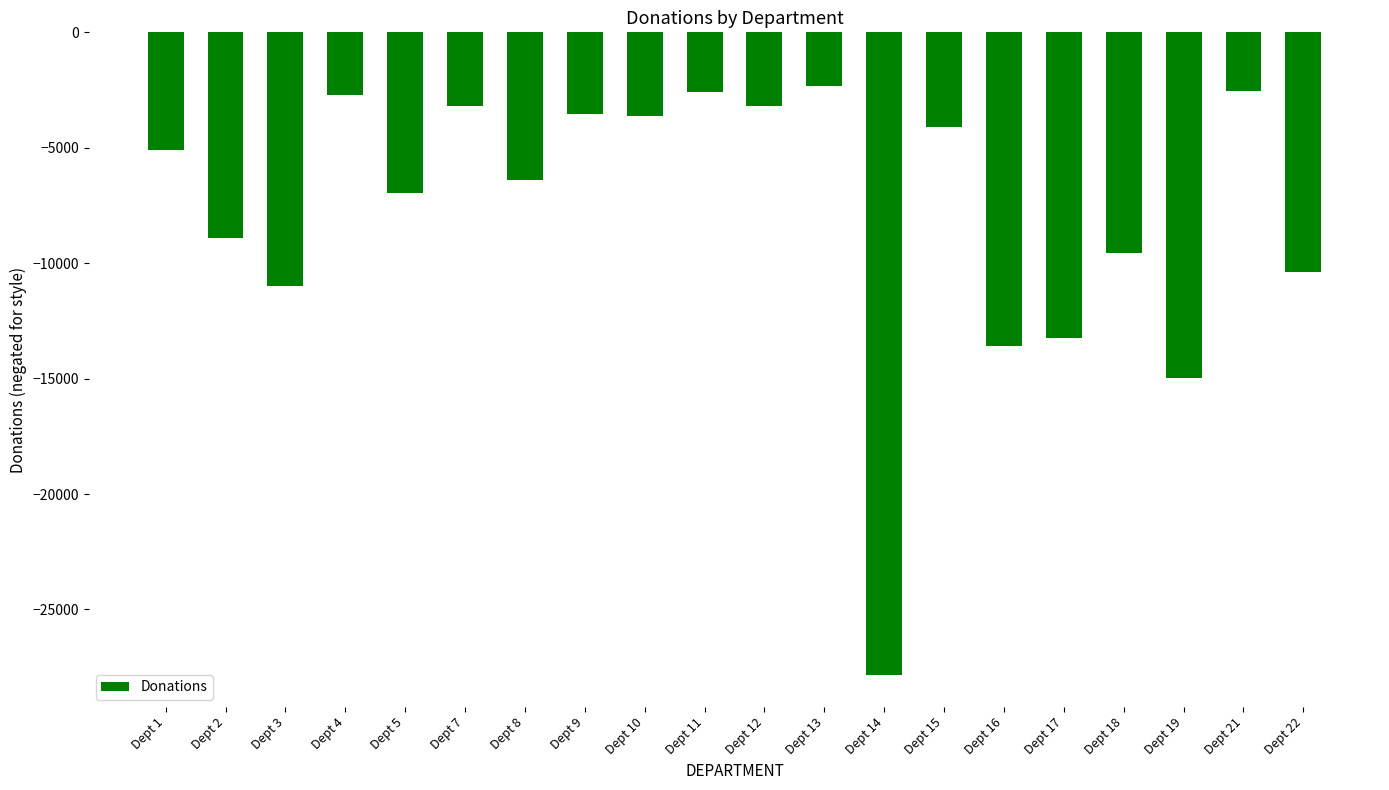

What is the maximum value shown in the chart?

-2314